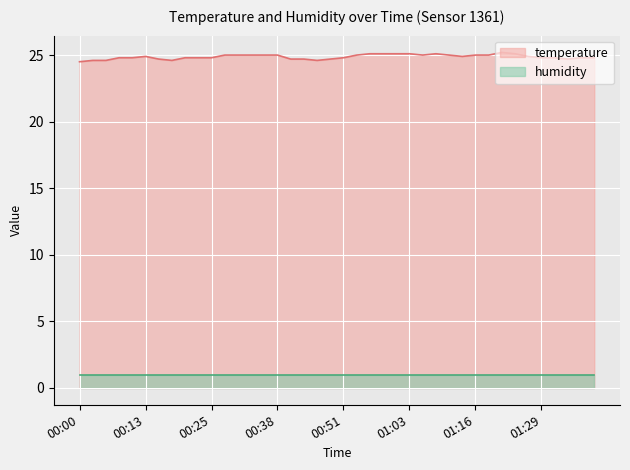

Rank the categories by value from highest to lowest.

01:21, 00:56, 00:58, 01:01, 01:03, 01:08, 01:23, 00:28, 00:30, 00:33, 00:35, 00:38, 00:53, 01:06, 01:11, 01:16, 01:18, 00:13, 01:13, 01:26, 00:08, 00:10, 00:20, 00:23, 00:25, 00:51, 01:29, 01:31, 01:36, 01:39, 00:15, 00:40, 00:43, 00:48, 01:34, 00:03, 00:05, 00:18, 00:45, 00:00